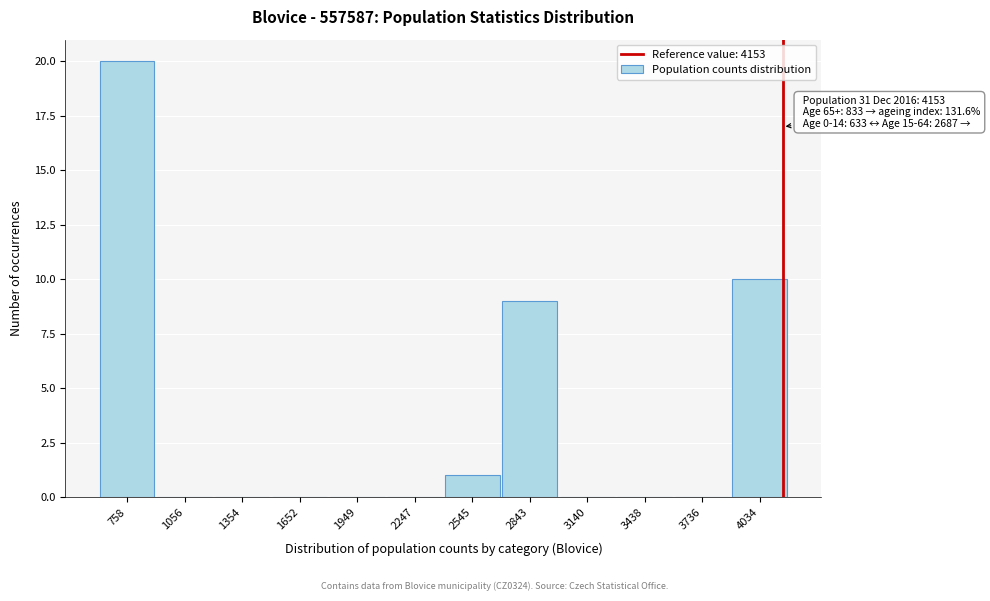

Which range on the x-axis has the tallest bar?

600 to 900